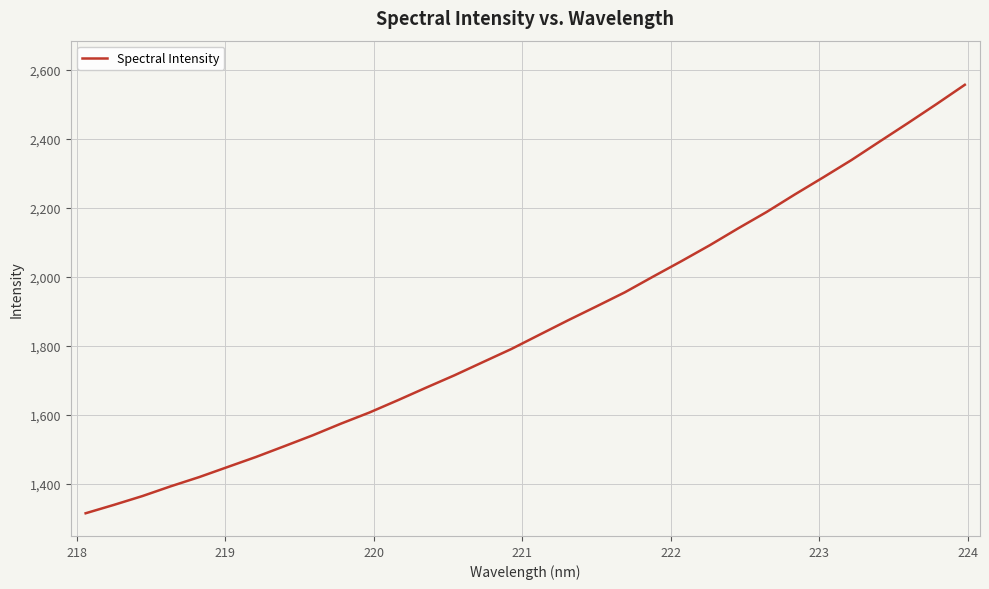

How many values exceed 1832?

16